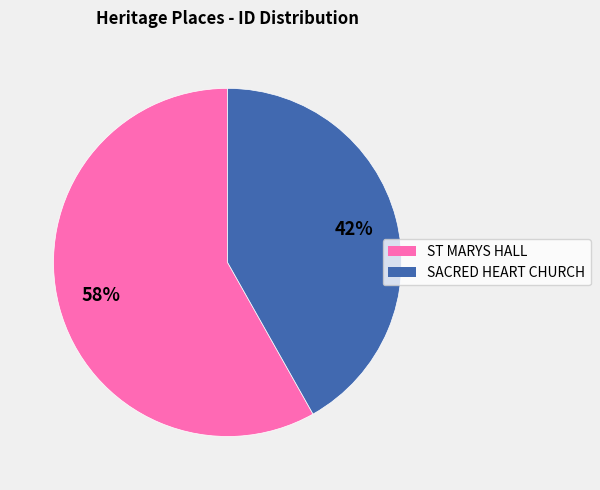

Is ST MARYS HALL the majority of the pie?

Yes